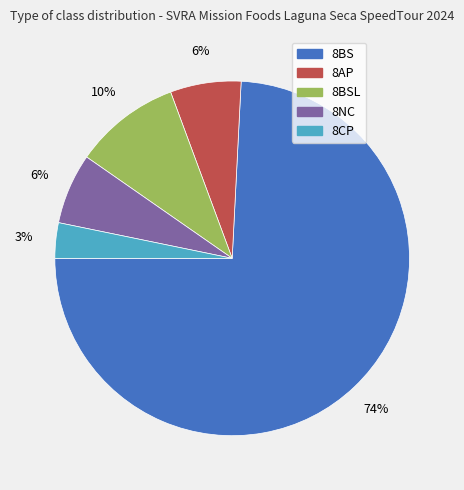

Which slice is the smallest?

8CP